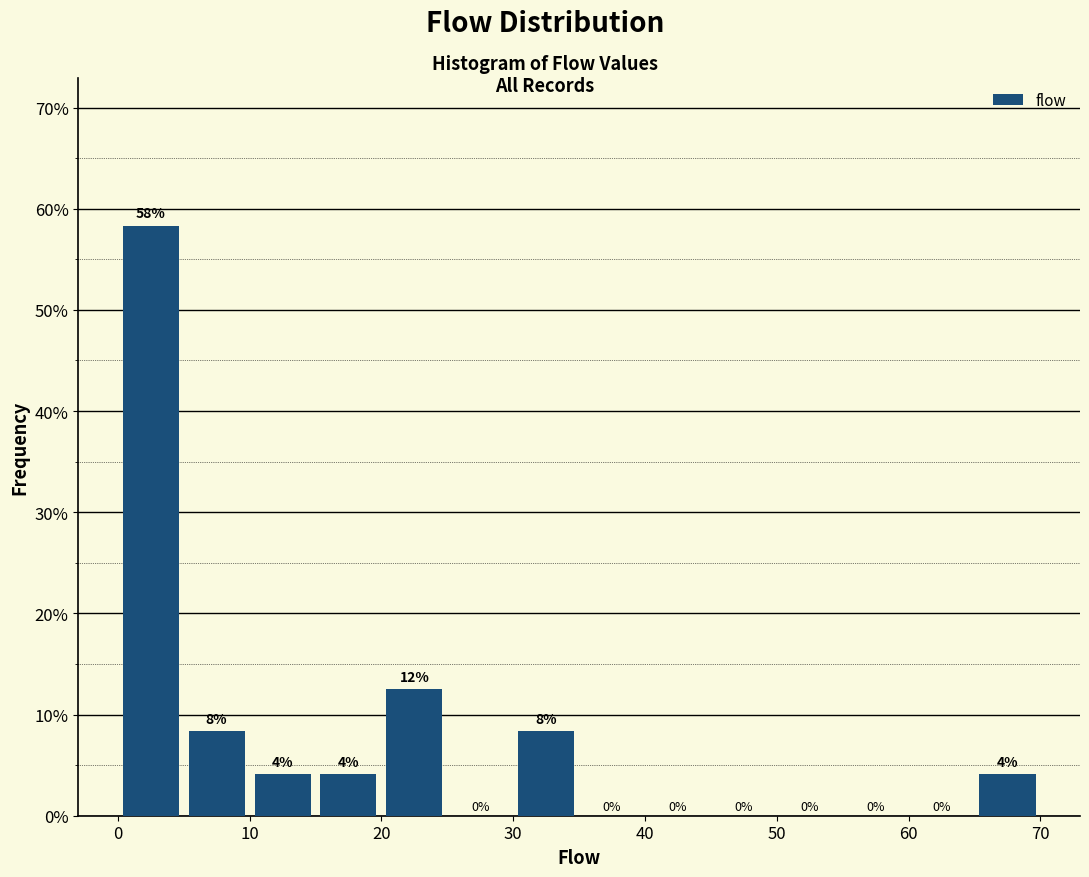

Which range on the x-axis has the tallest bar?

0 to 5